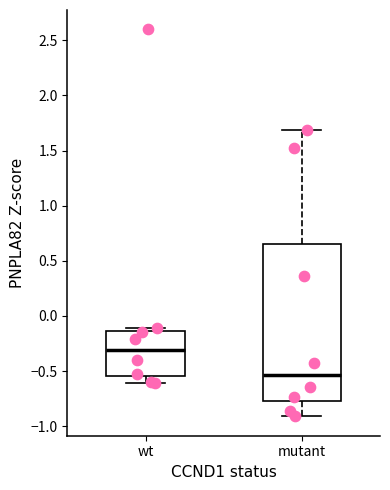

Where does the median line of the box for wt sit on the y-axis? The values are not printed on the chart, so give them approximately, as read against the axis.

-0.30